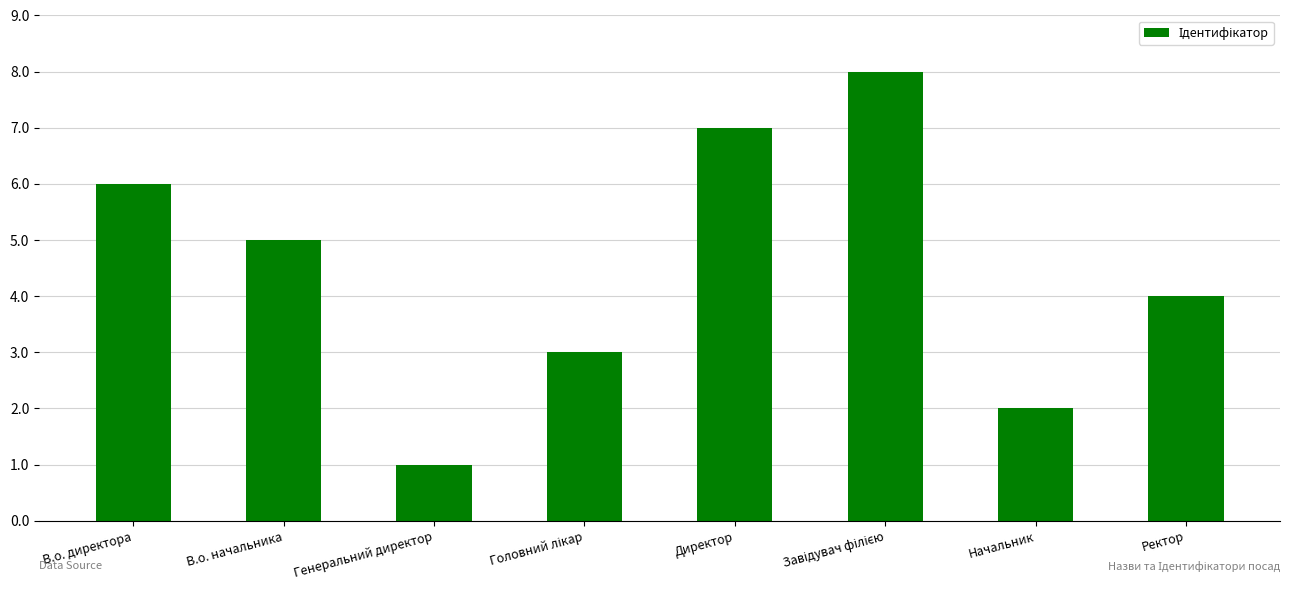

Reading left to right, what are all the values shown in this chart?

6	5	1	3	7	8	2	4